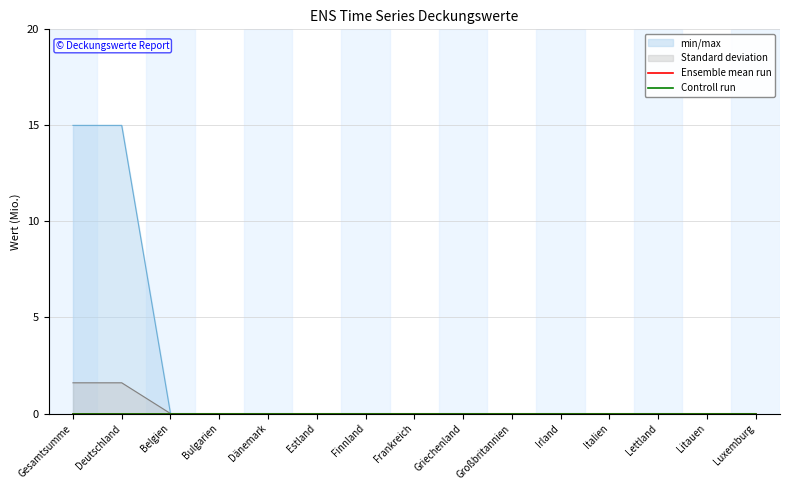

How many distinct data groups are displayed?

2